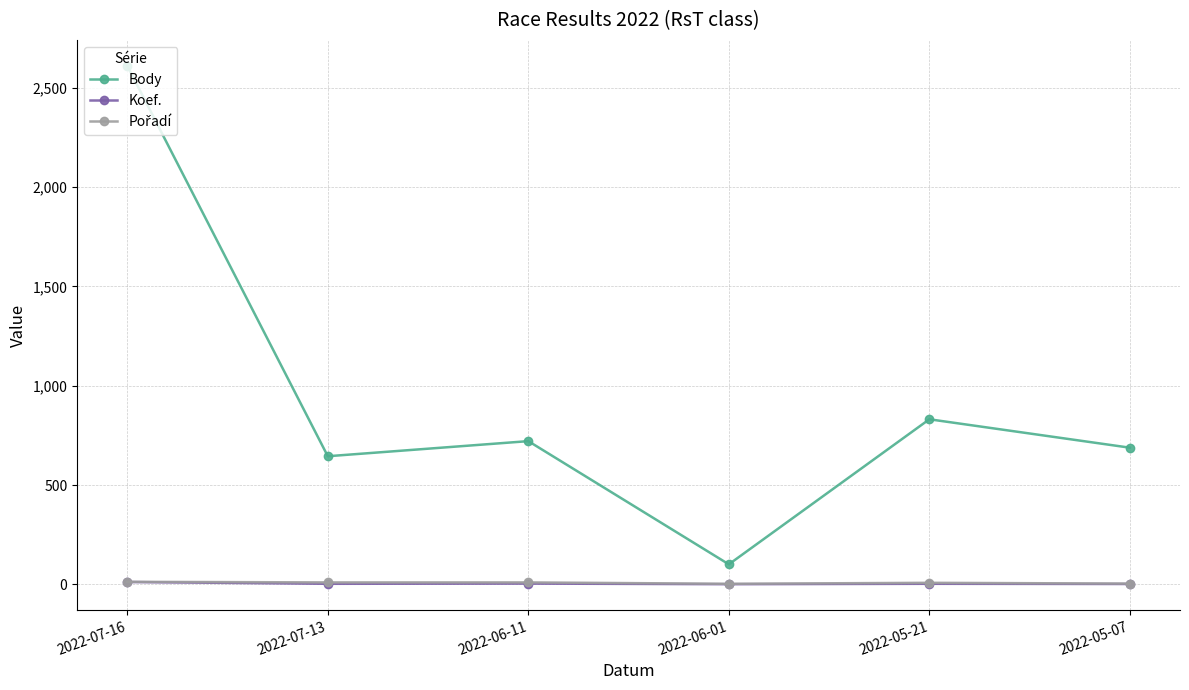

How many lines are shown in the chart?

3